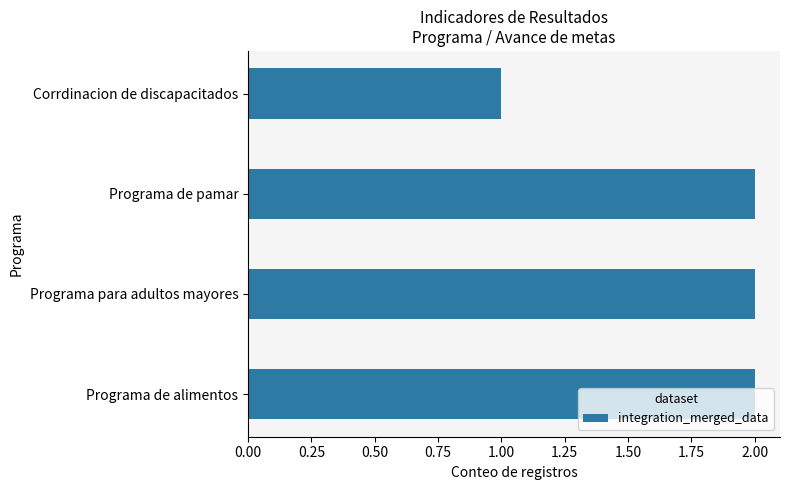

Does the chart contain stacked bars?

No